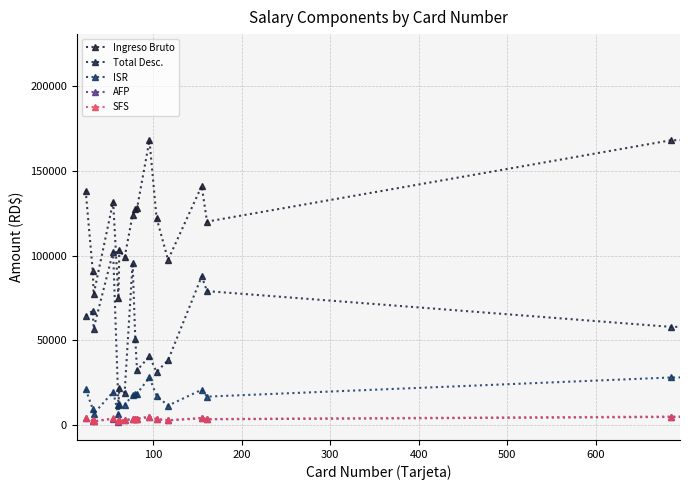

Does the chart have visible grid lines?

Yes